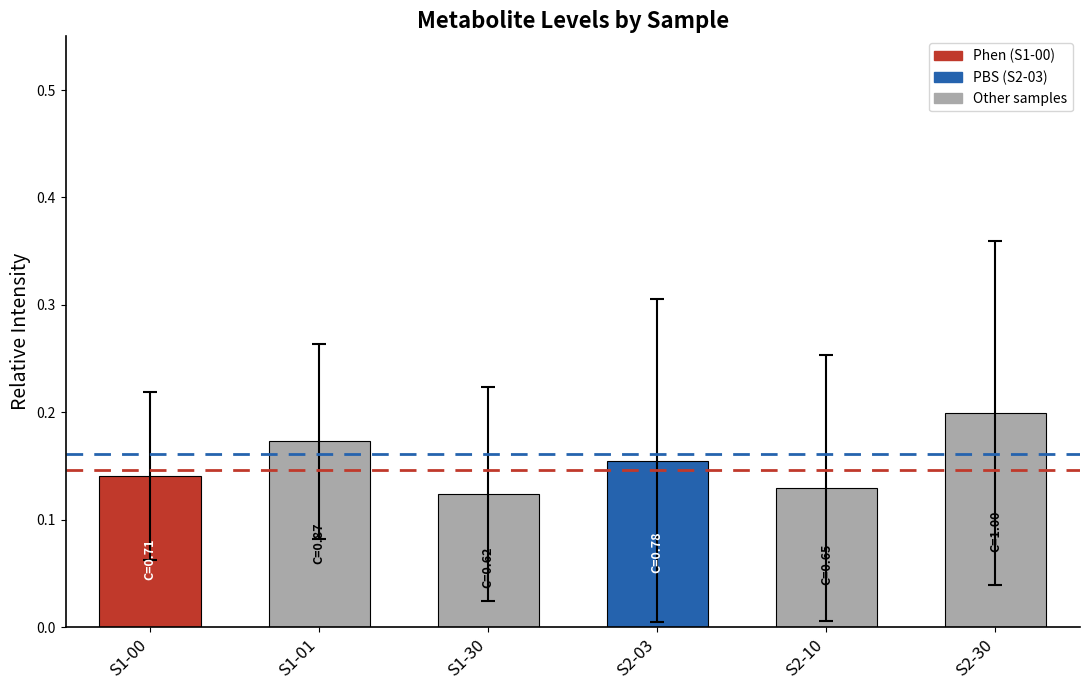

How many values are between 0 and 1?

6